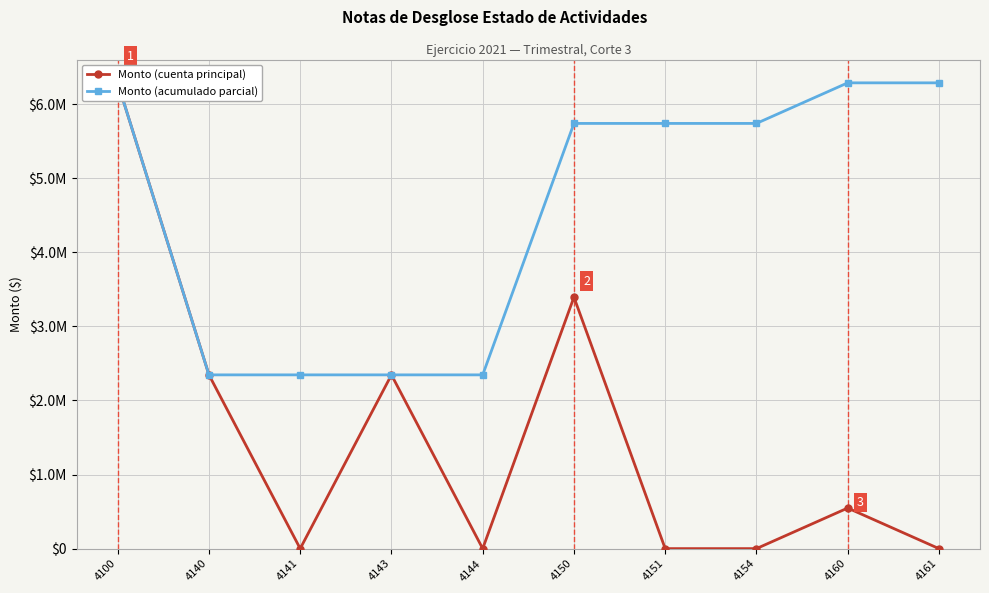

How many data points in Monto (acumulado parcial) are above 5739685?

6